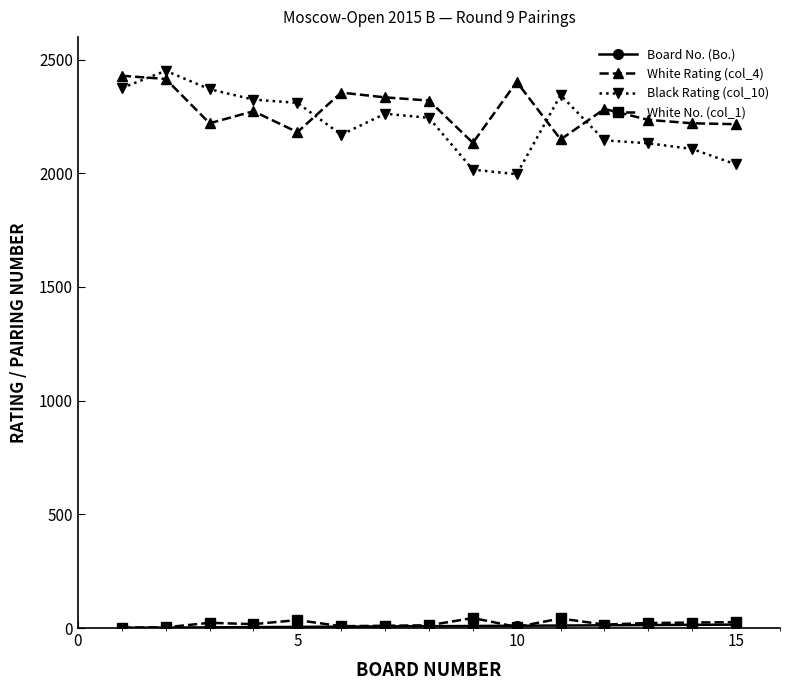

Which series has the largest range (max minus min)?

Black Rating (col_10)